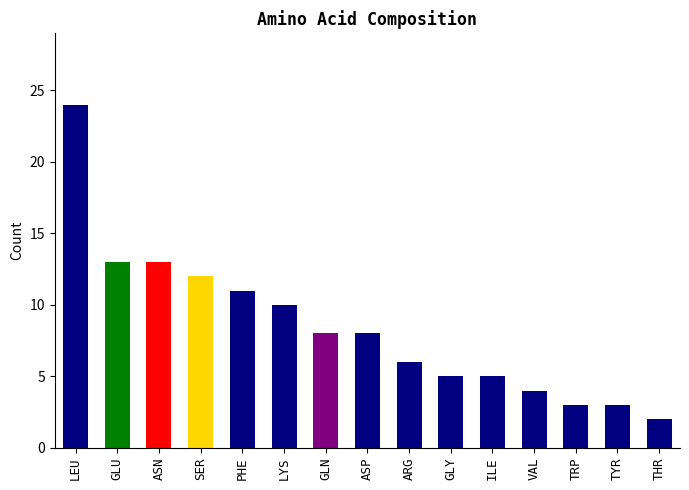

True or false: the data shows 5 at GLY.

True